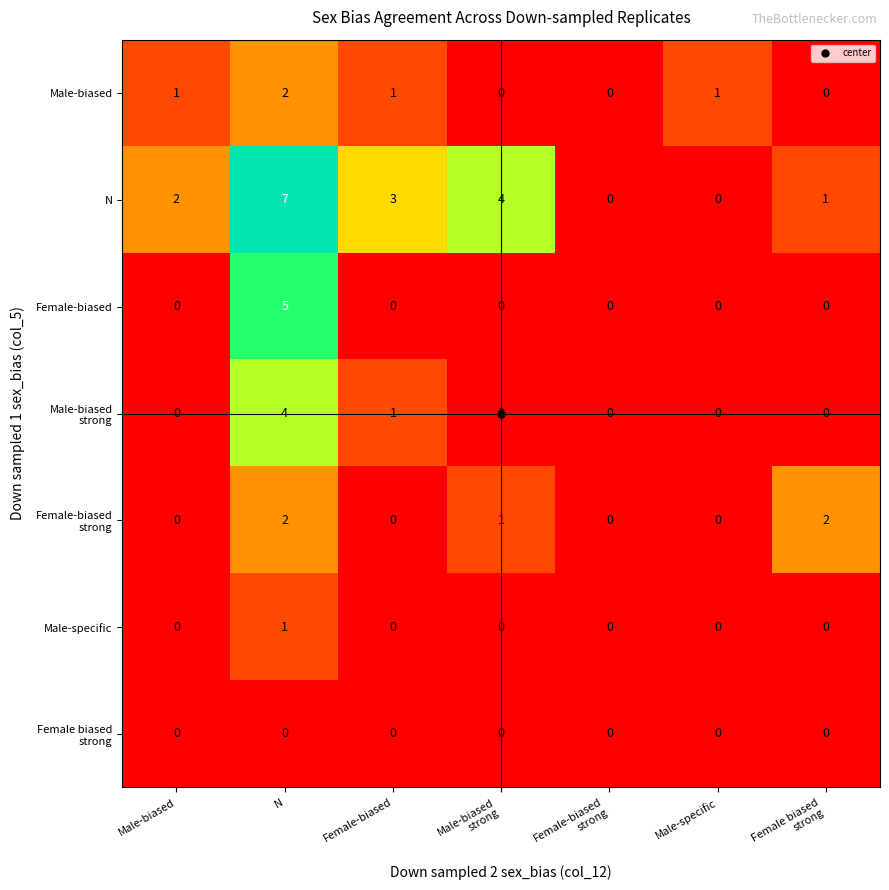

Which series has the largest total across all categories?

N